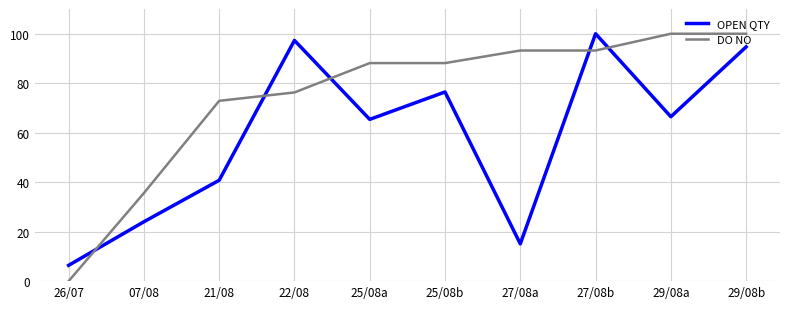

Which series has the largest total across all categories?

DO NO